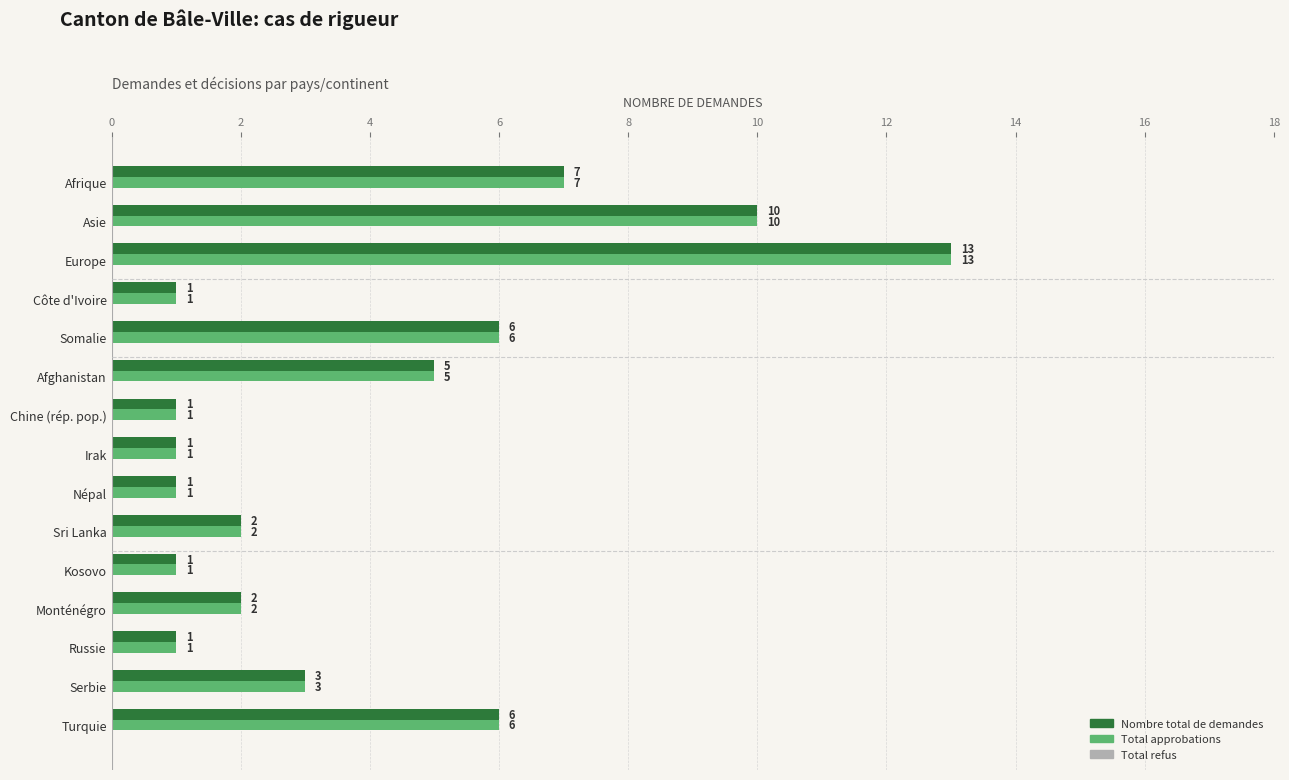

What value does the Nombre total de demandes series have at Europe?

13